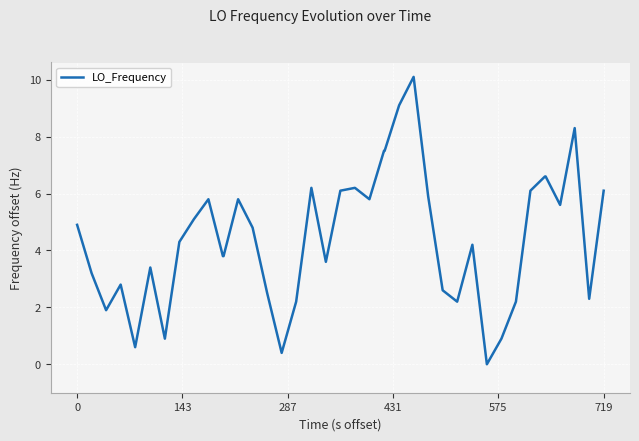

What is the difference between the maximum and minimum values?

10.1